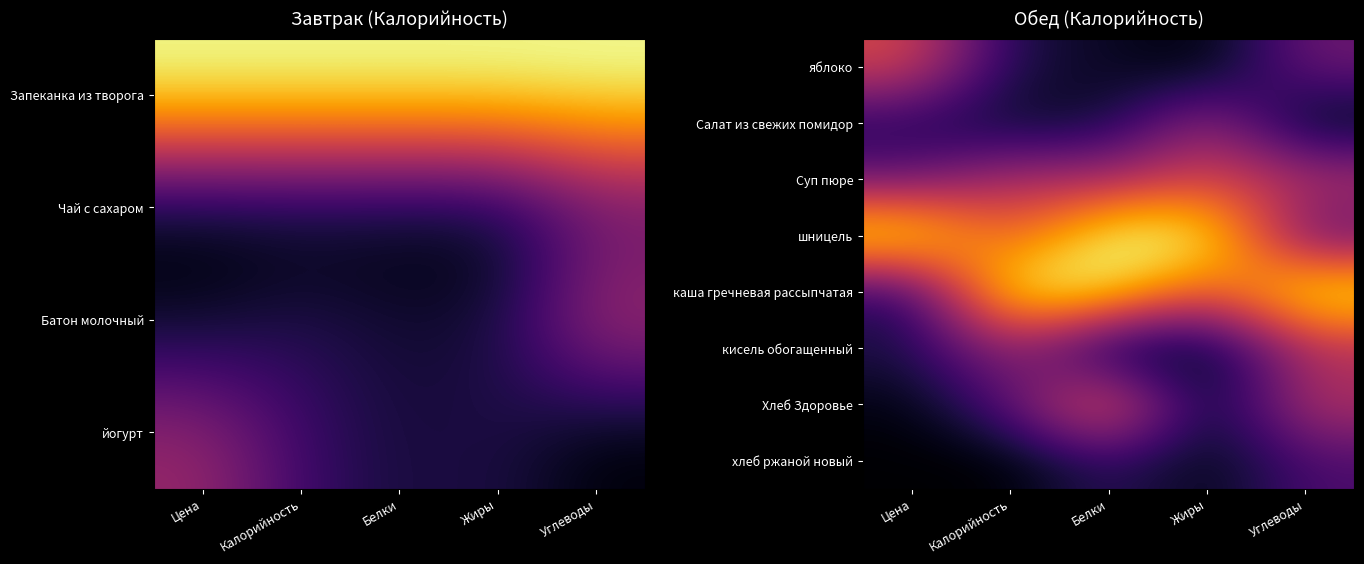

Reading left to right, extract all data points from this chart.

яблоко: Цена=0.6	Калорийность=0.1	Белки=0.1	Жиры=0.0	Углеводы=0.3
Салат из свежих помидор: Цена=0.1	Калорийность=0.1	Белки=0.1	Жиры=0.4	Углеводы=0.0
Суп пюре: Цена=0.3	Калорийность=0.5	Белки=0.4	Жиры=0.6	Углеводы=0.5
шницель: Цена=1.0	Калорийность=0.6	Белки=1.0	Жиры=1.0	Углеводы=0.2
каша гречневая рассыпчатая: Цена=0.1	Калорийность=1.0	Белки=1.0	Жиры=0.6	Углеводы=1.0
кисель обогащенный: Цена=0.1	Калорийность=0.4	Белки=0.0	Жиры=0.0	Углеводы=0.5
Хлеб Здоровье: Цена=0.0	Калорийность=0.3	Белки=0.7	Жиры=0.0	Углеводы=0.5
хлеб ржаной новый: Цена=0.0	Калорийность=0.0	Белки=0.2	Жиры=0.0	Углеводы=0.2